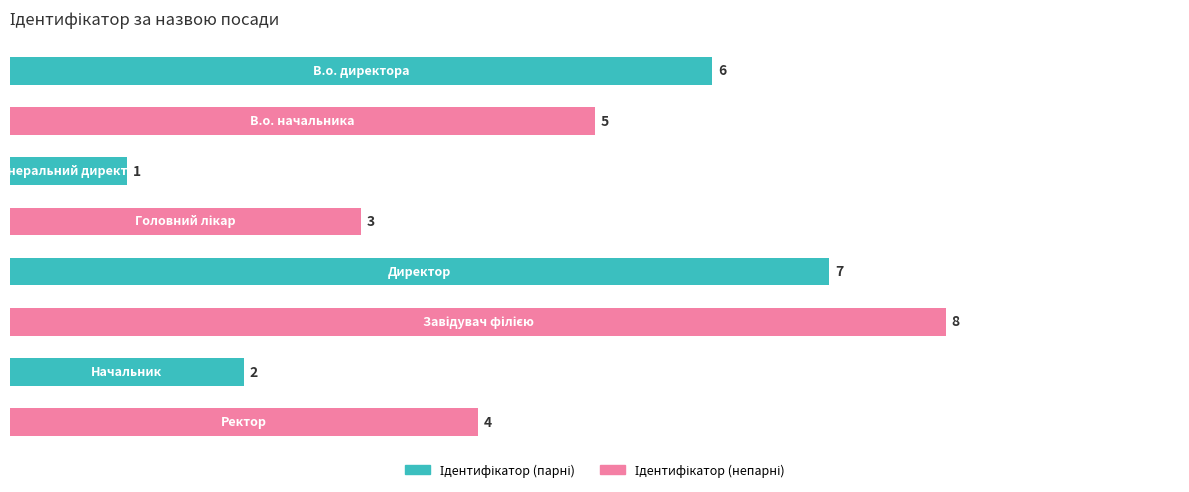

What is the difference between the maximum and minimum values?

7